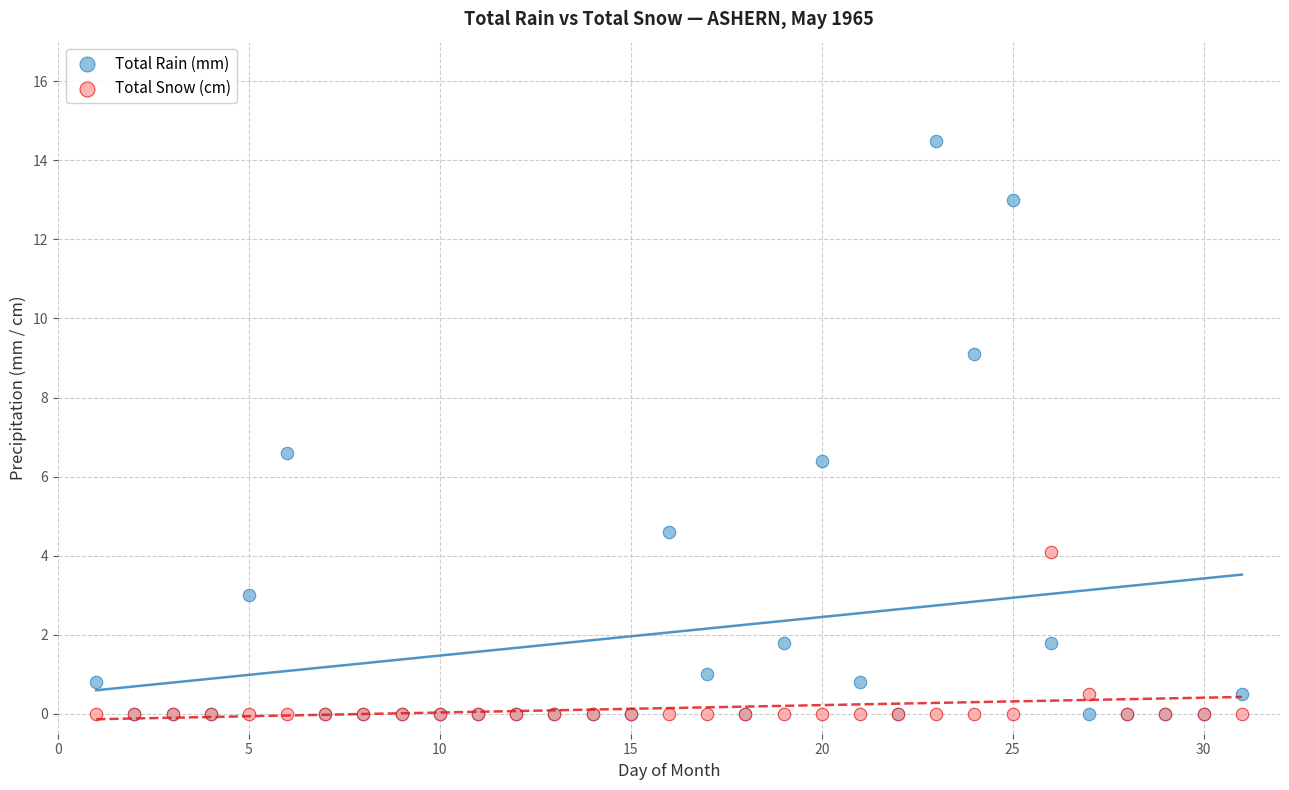

Which series reaches the maximum Y coordinate?

Total Rain (mm)